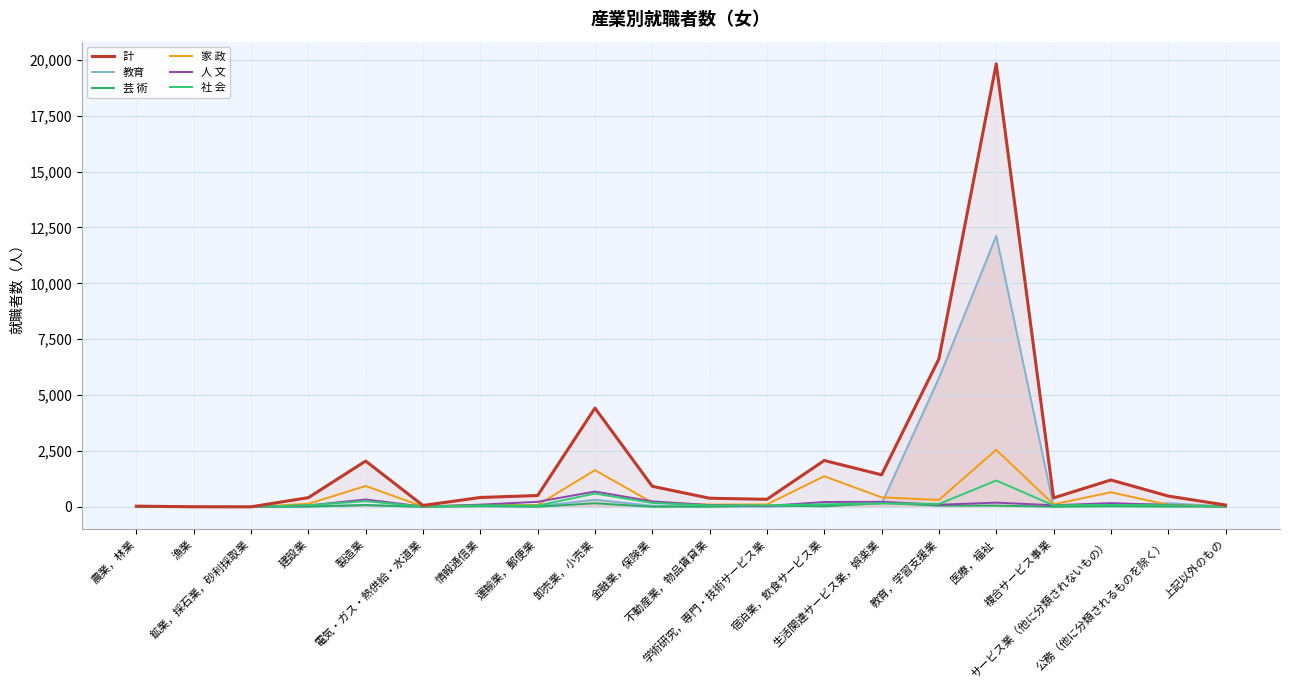

True or false: 教育 has a value of 9 at 複合サービス事業.

False